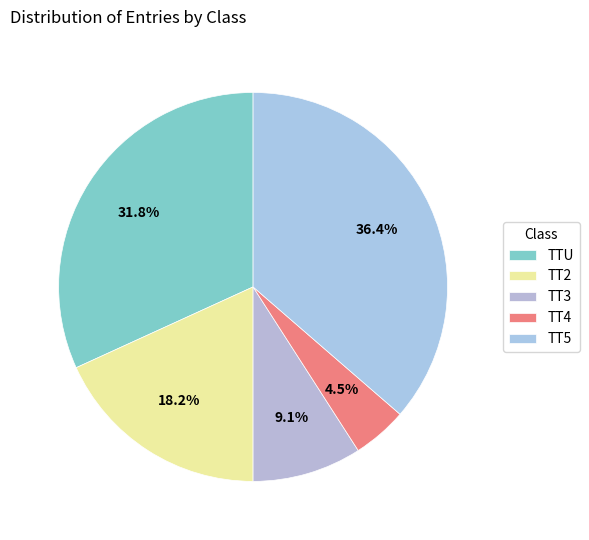

What is the ratio of the value at TT3 to the value at TTU?

0.3